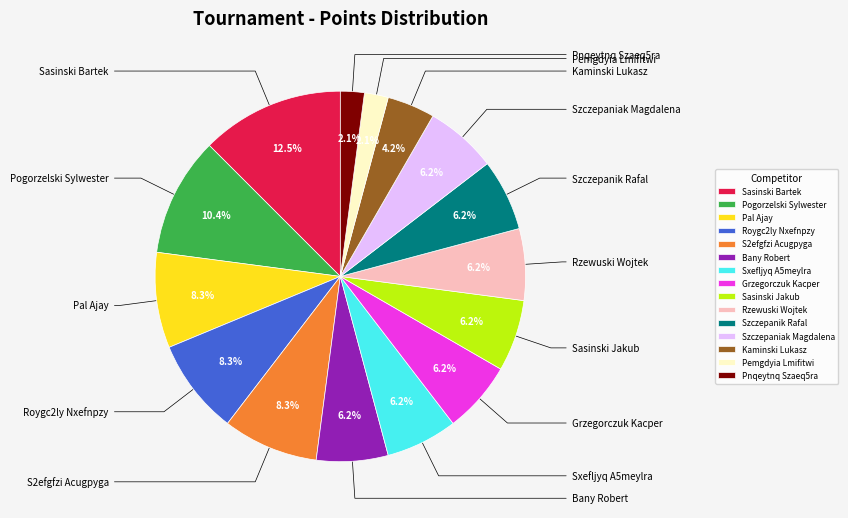

True or false: Szczepanik Rafal accounts for 6% of the total.

True